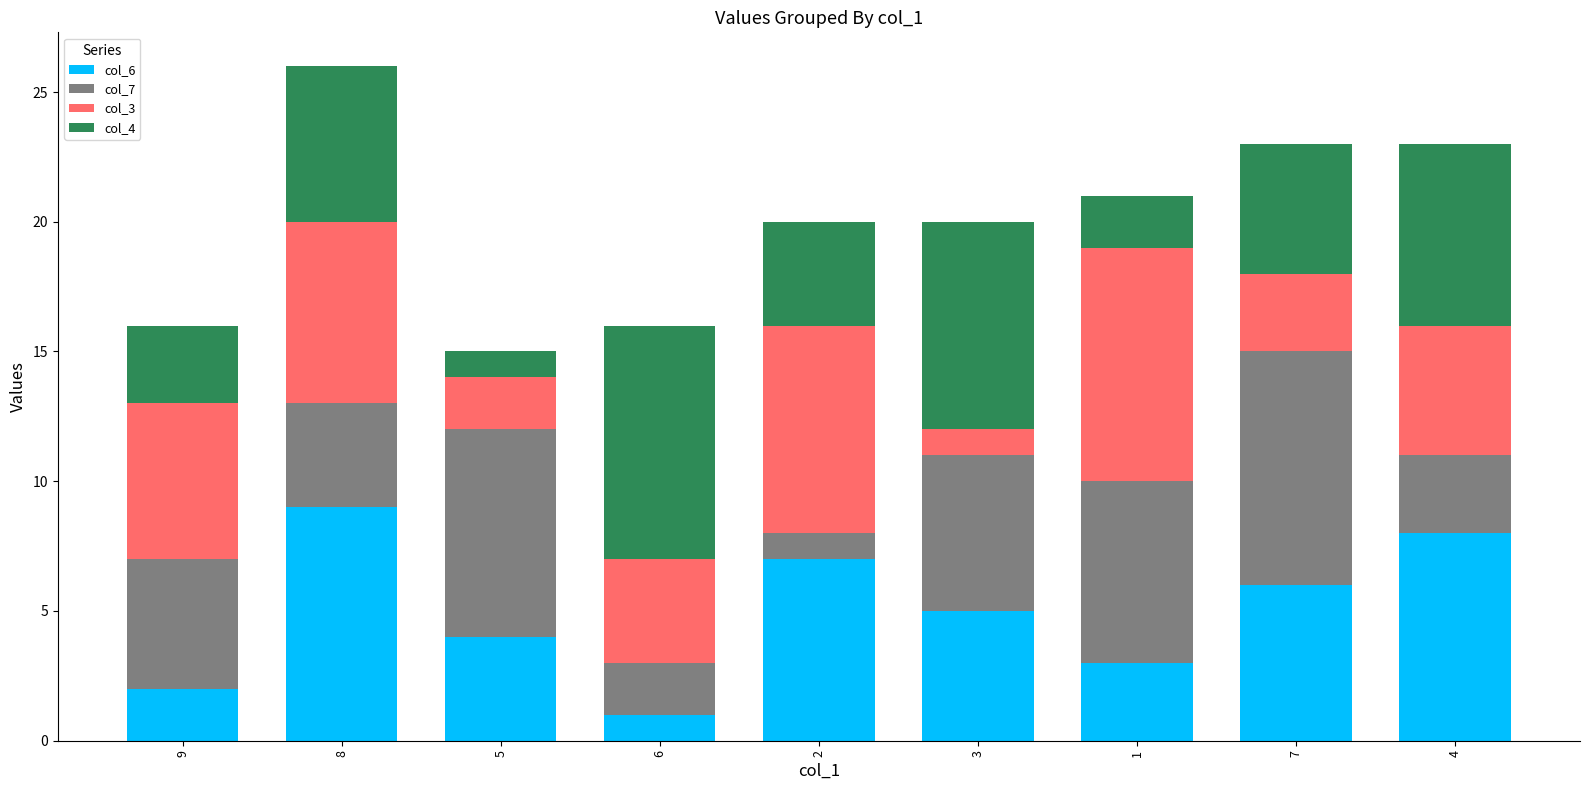

The col_6 series shows 2 at 9. True or false?

True